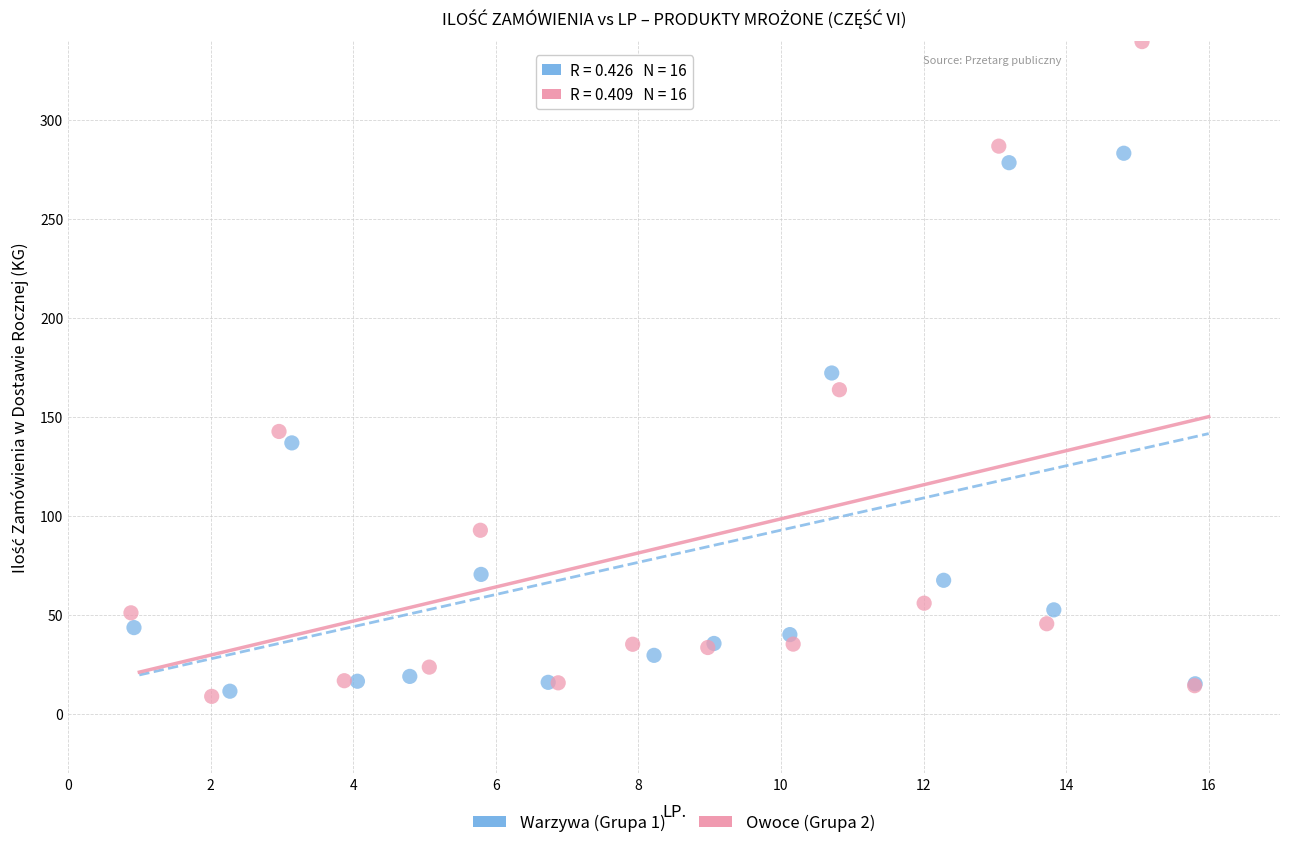

Which series has the widest spread of Y values?

Owoce (Grupa 2)